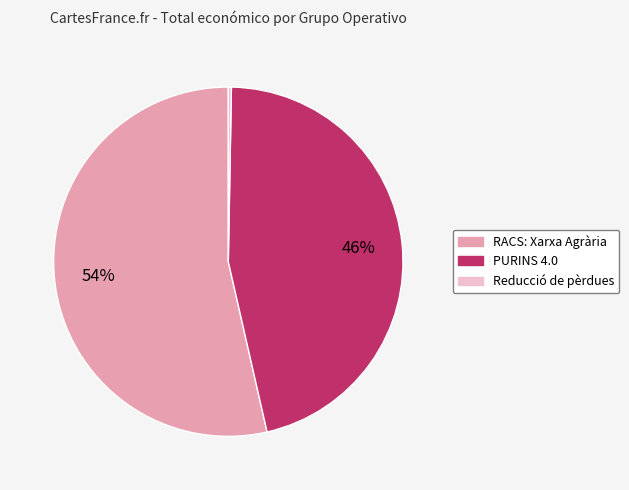

What is the largest slice in the pie chart?

RACS: Xarxa Agrària